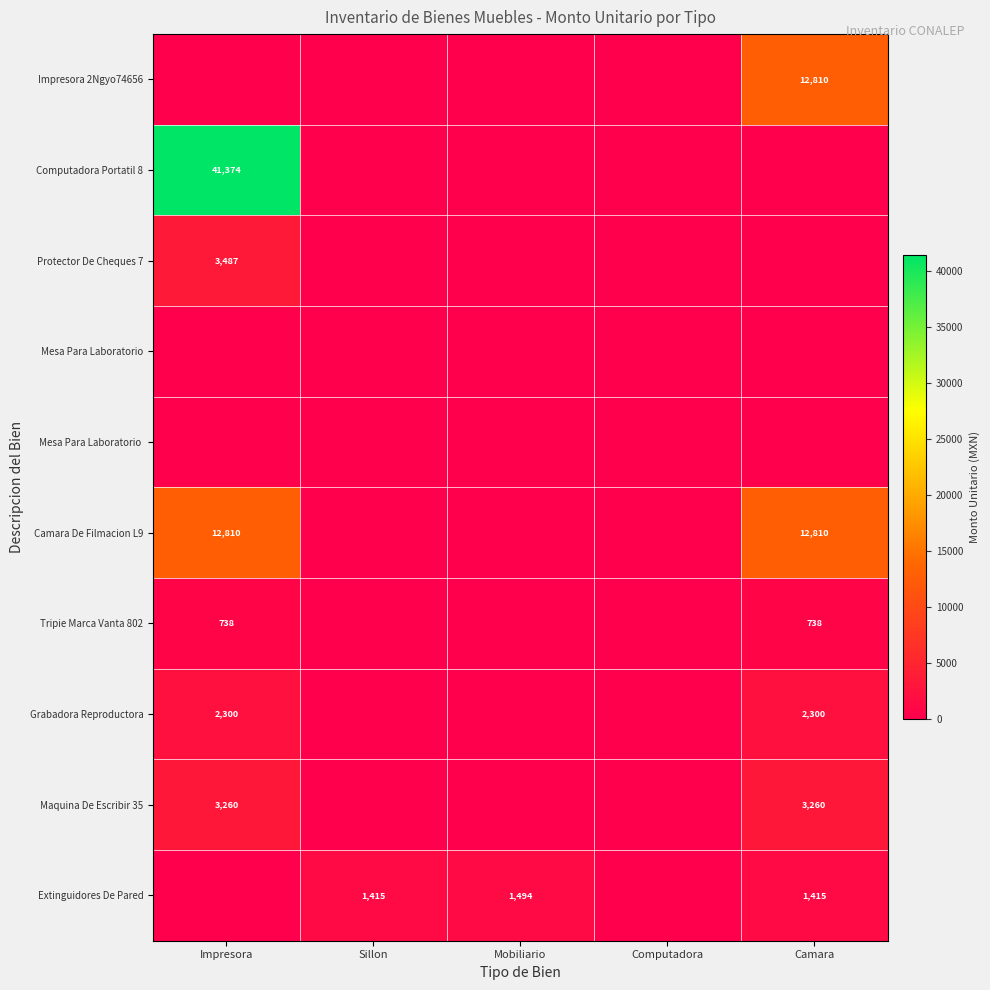

At how many categories does at least one series exceed 14168?

1